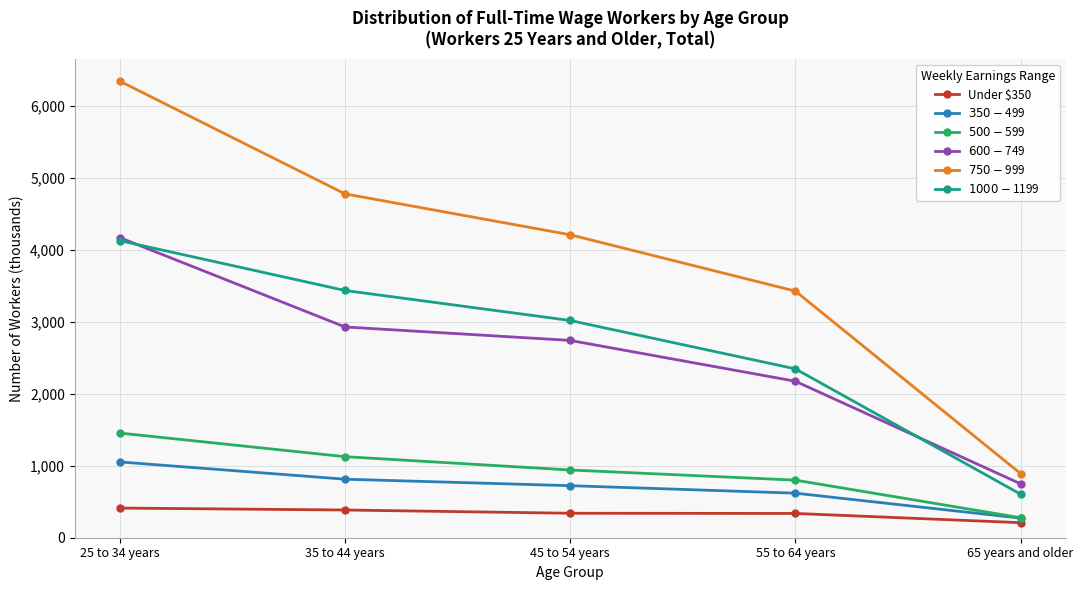

True or false: $1000-$1199 has more than 2 points higher than both neighbors.

False